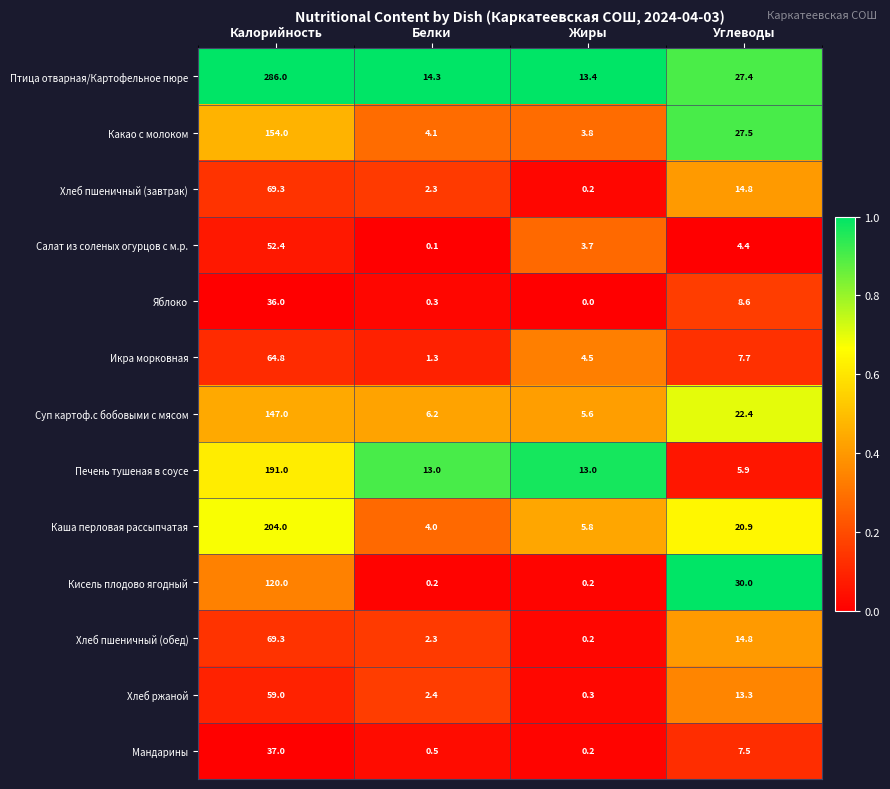

What is the difference between the highest and lowest values at Белки?

14.2